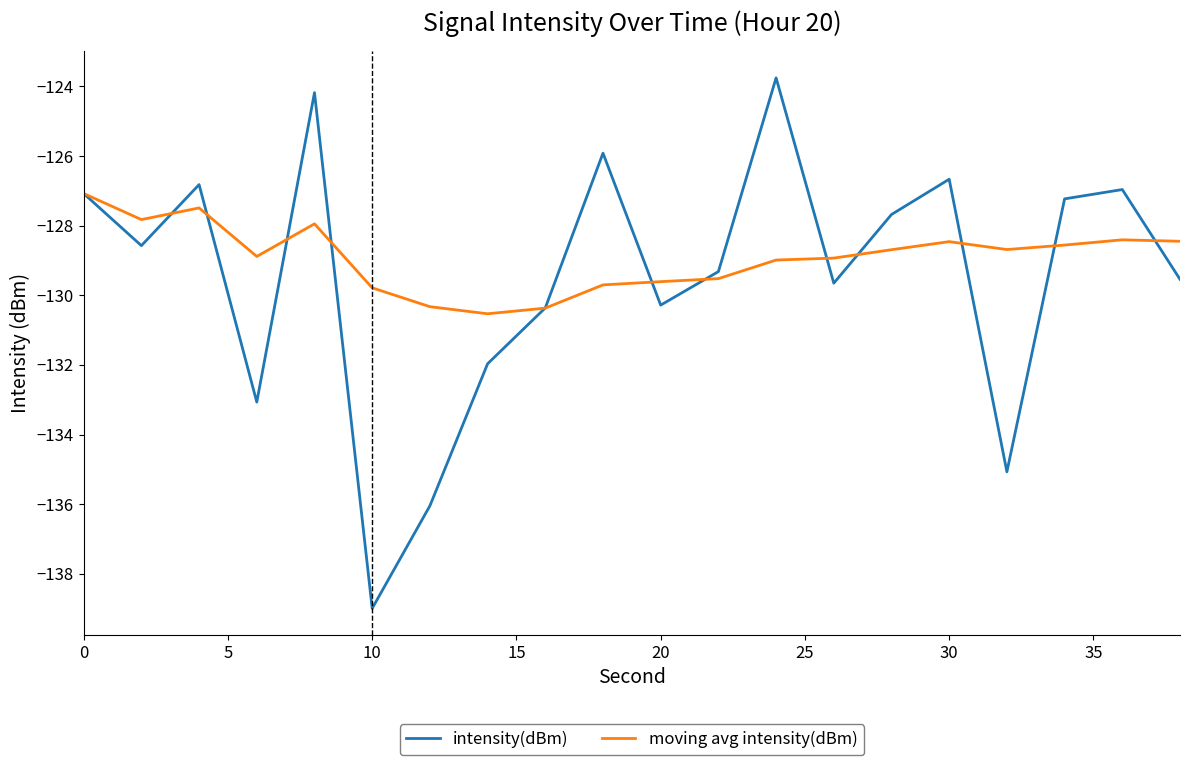

What is the greatest value displayed?

-123.8